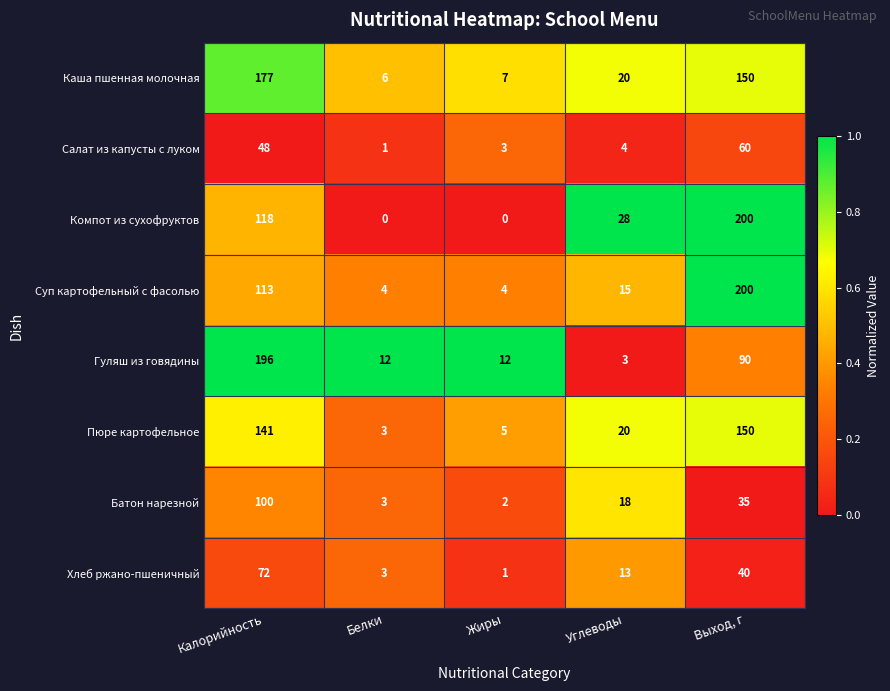

Is it true that Салат из капусты с луком equals 1 at Углеводы?

False